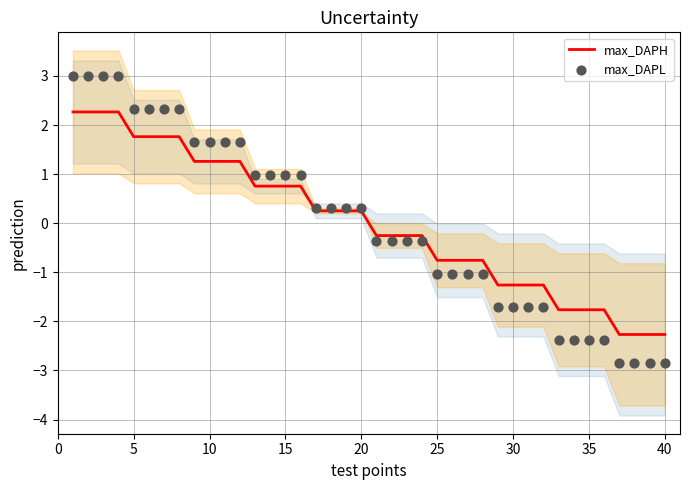

Which series has the largest Y range (max minus min)?

max_DAPL